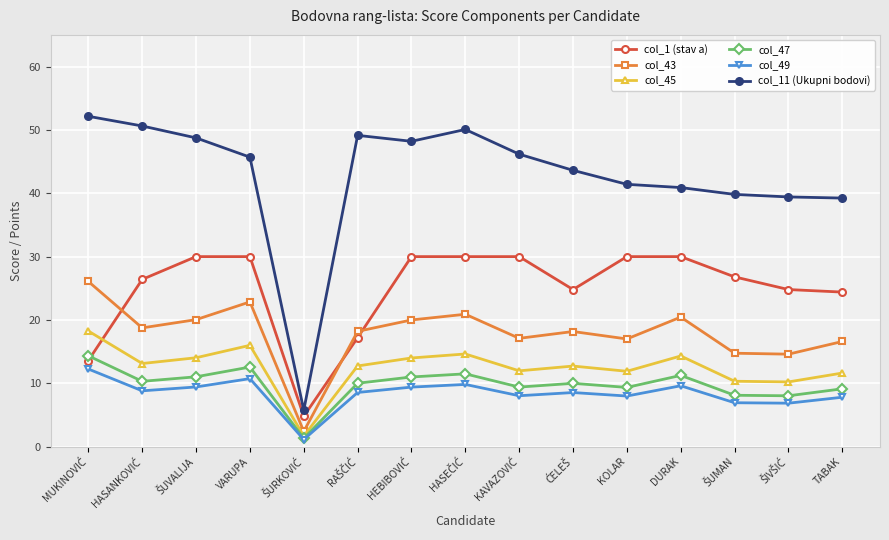

What is the minimum value for col_1 (stav a)?

4.8